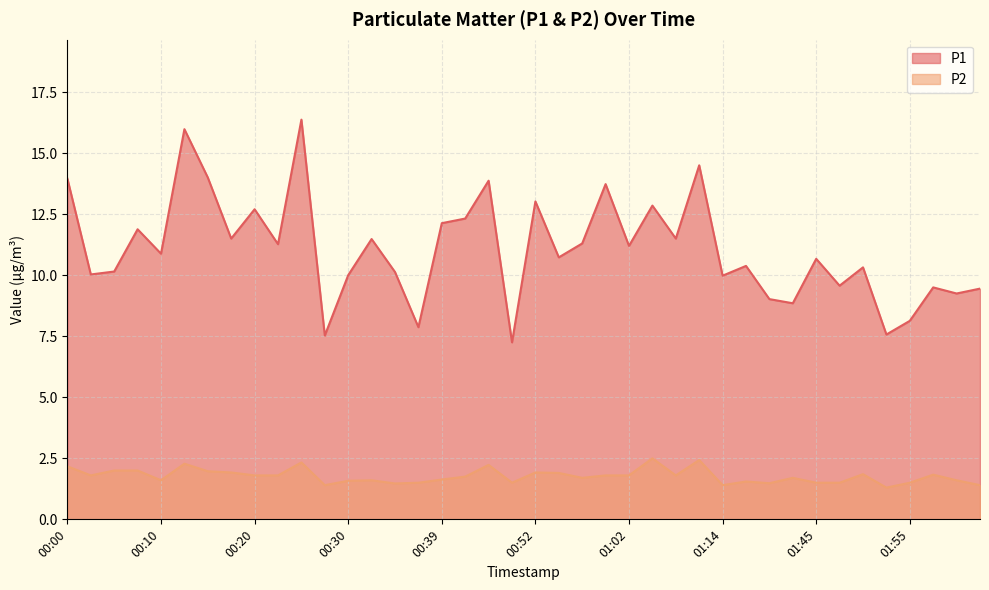

Which has a higher value, 01:09 or 00:57?

01:09